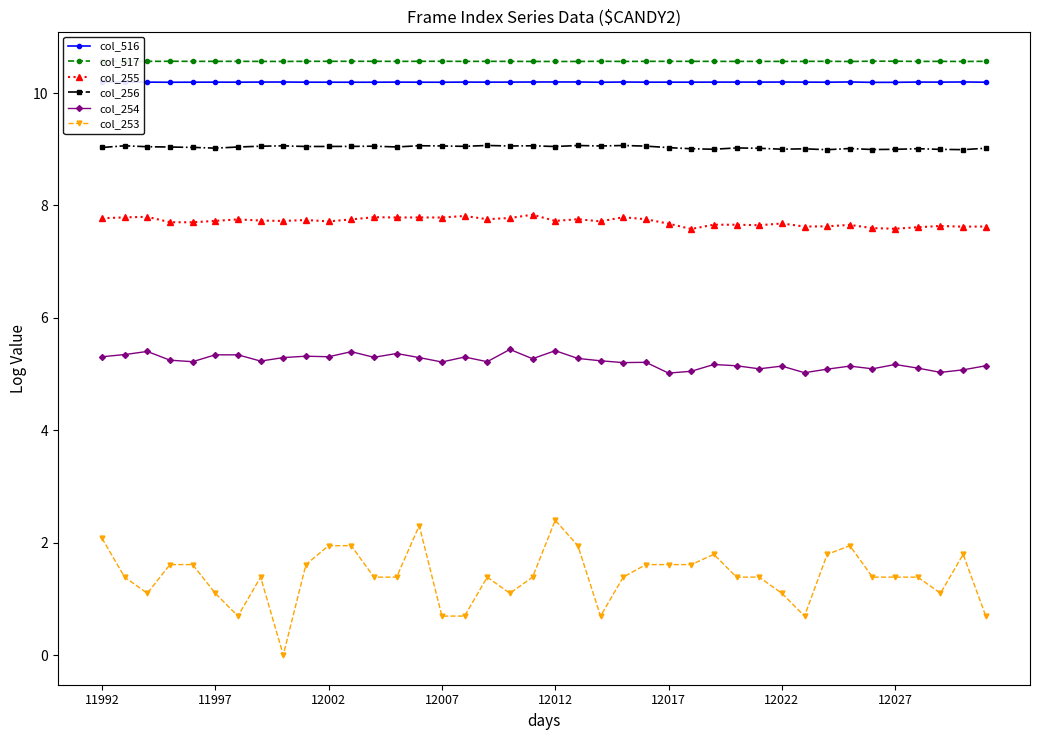

How many lines are shown in the chart?

6